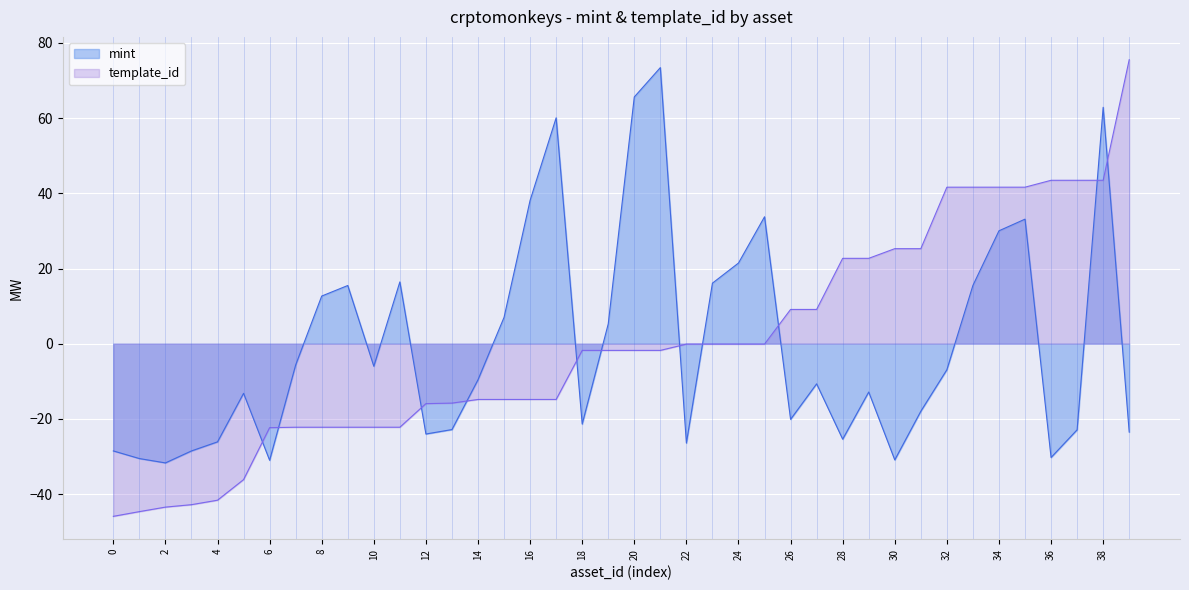

What is the difference between the second highest and minimum values in the mint series?

97.3